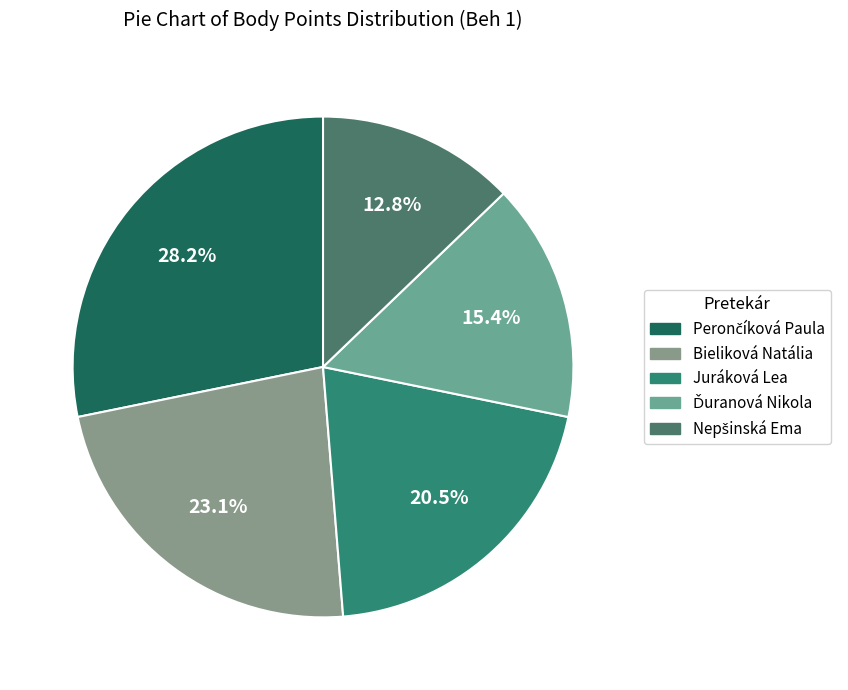

To the nearest percent, what is the difference between the largest and smallest slice percentages?

15%